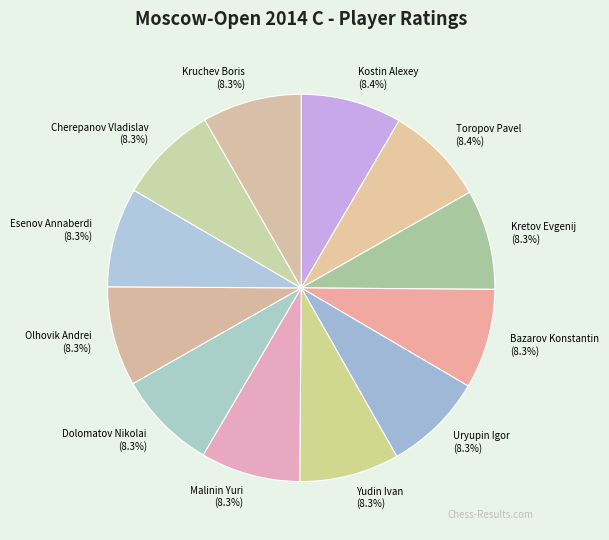

What percentage is NOT represented by Kruchev Boris?

91.7%